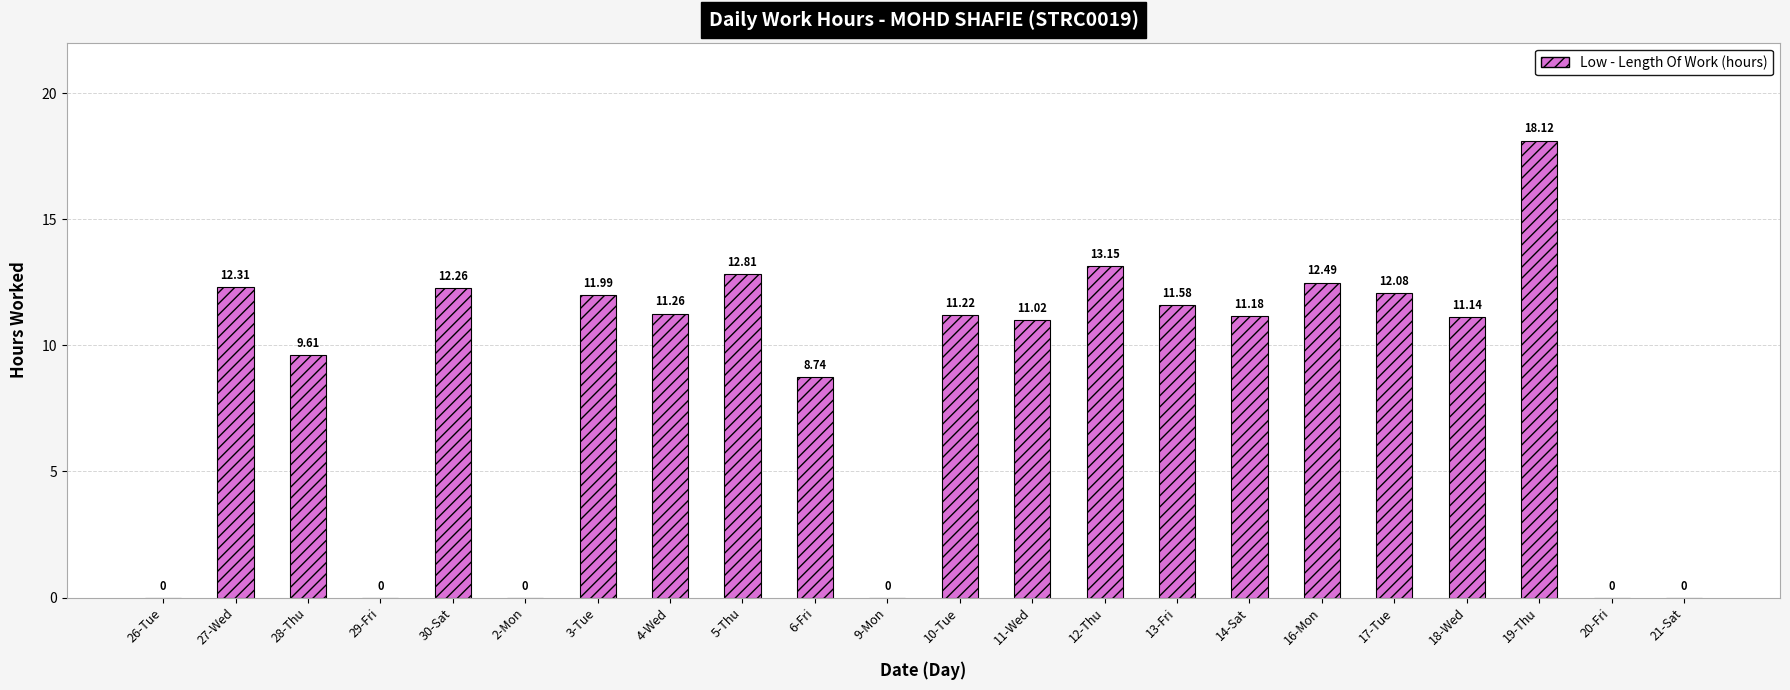

What is the sum of all values?

191.0